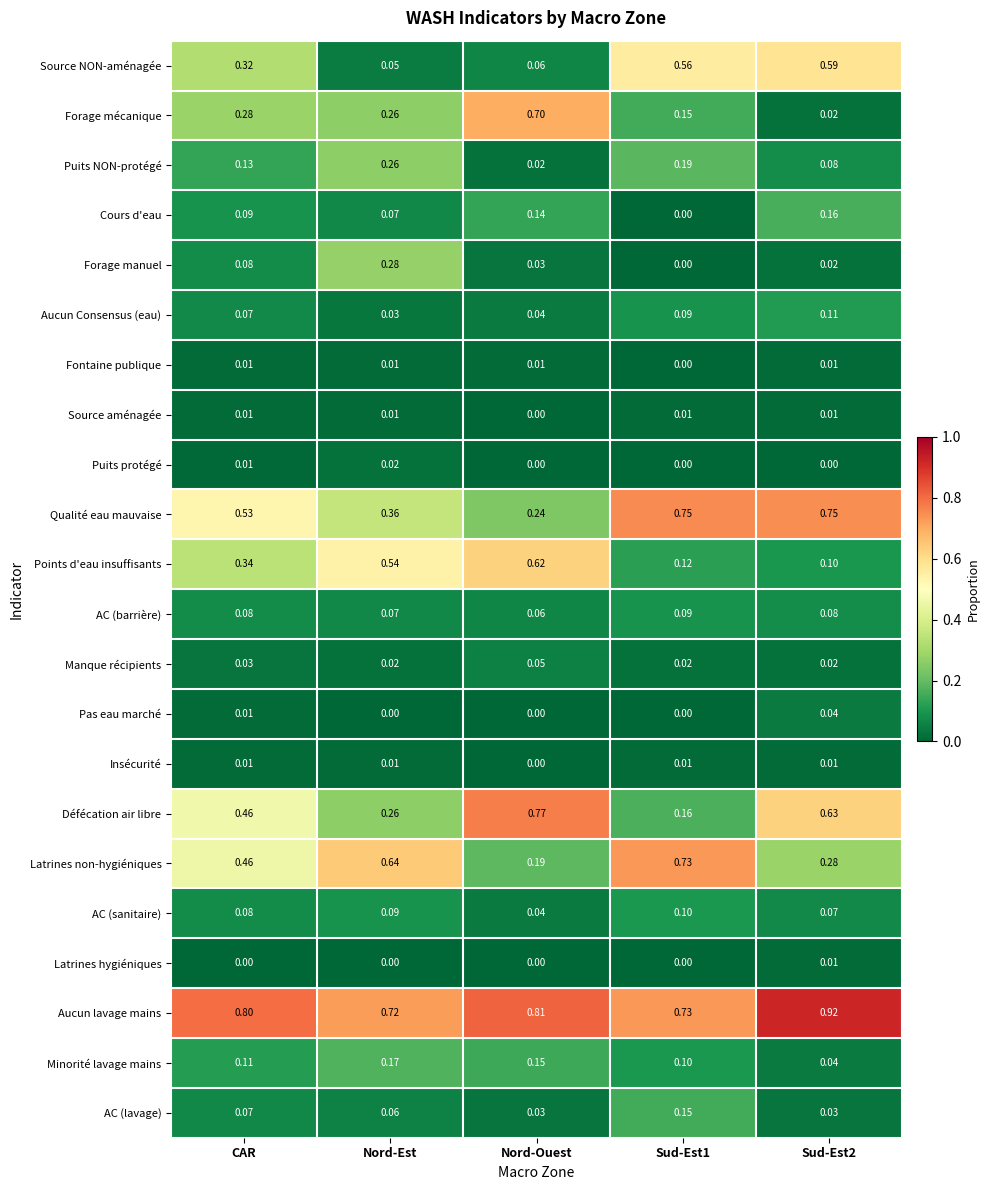

Where is Aucun Consensus (eau) nearest to the value 0?

Nord-Est